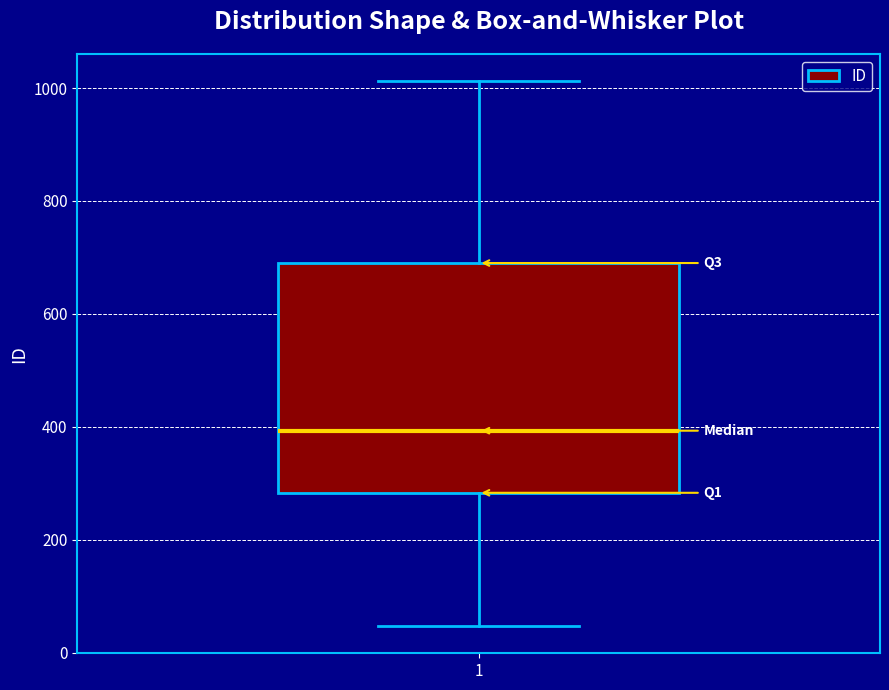

Where is the lower edge of the box at x = 1 on the y-axis? The values are not printed on the chart, so give them approximately, as read against the axis.

280